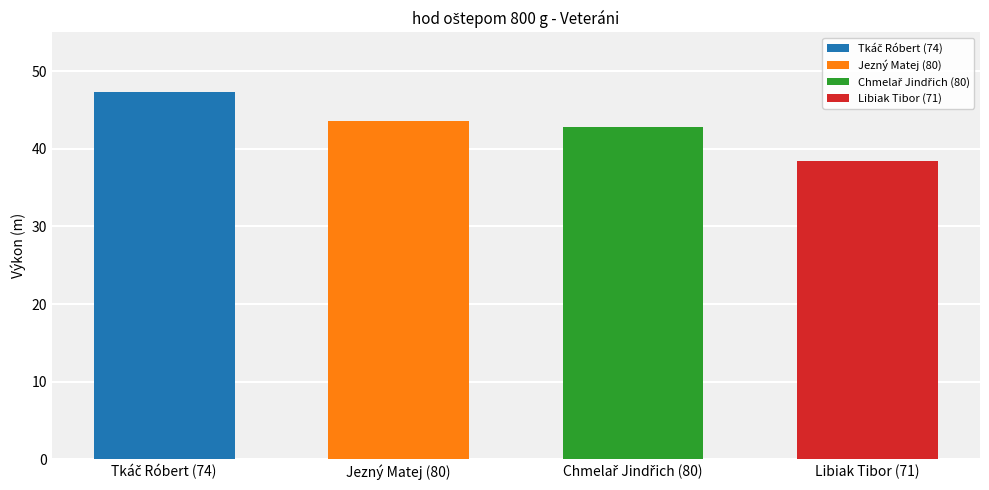

List the labels in order of value, smallest first.

Libiak Tibor (71), Chmelař Jindřich (80), Jezný Matej (80), Tkáč Róbert (74)